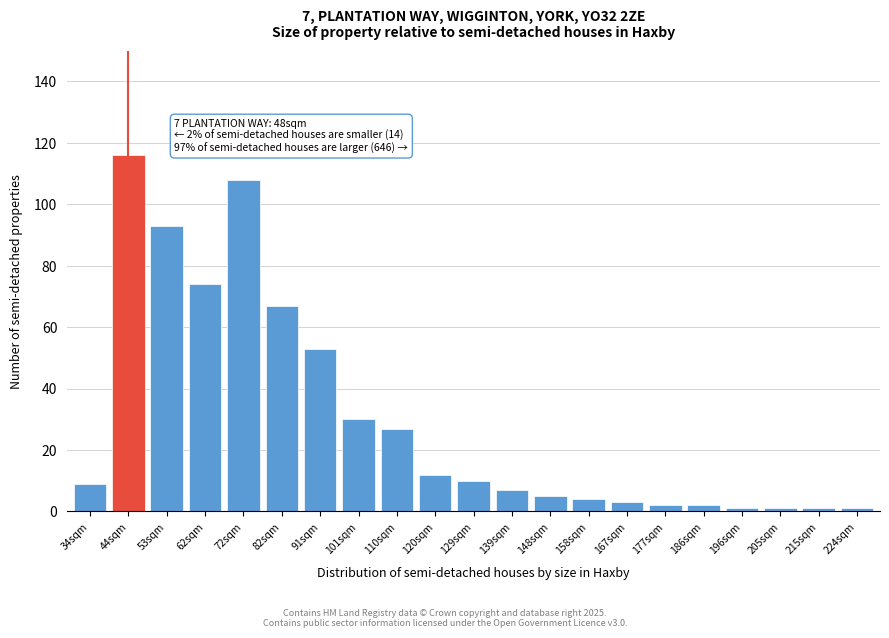

Reading left to right, extract all data points from this chart.

9	116	93	74	108	67	53	30	27	12	10	7	5	4	3	2	2	1	1	1	1